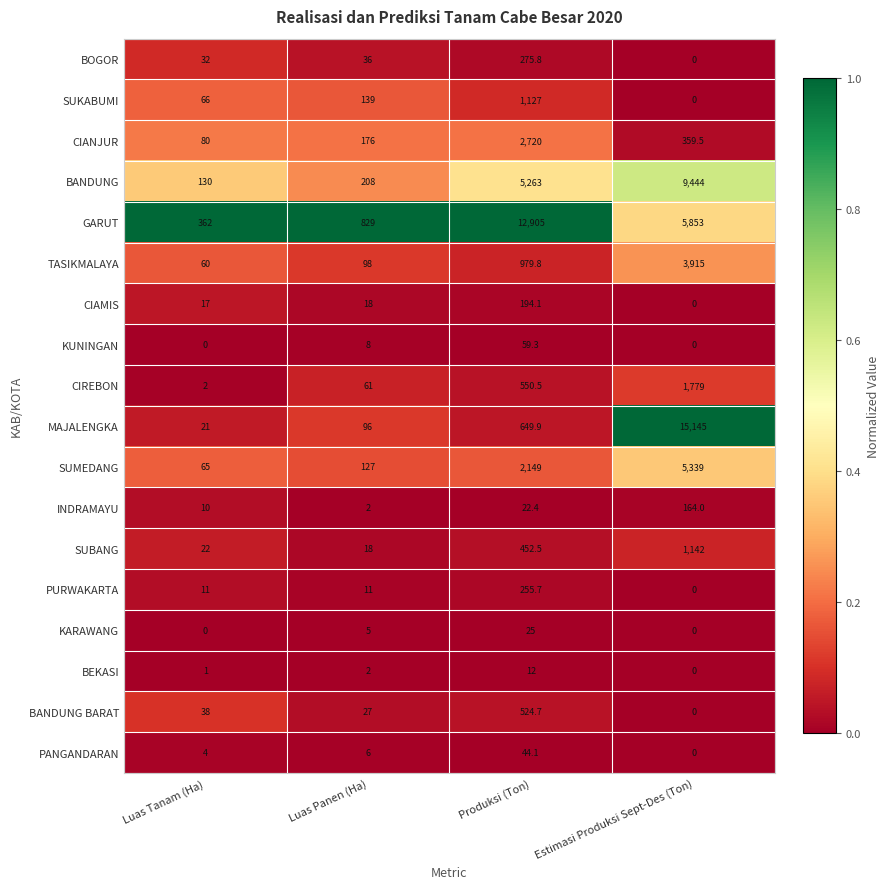

Count the number of categories in the chart.

4